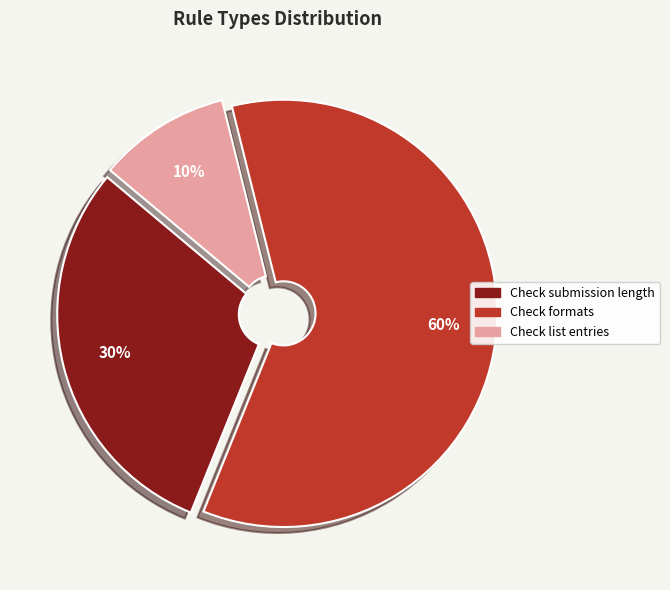

Do Check submission length and Check list entries together represent more than half of the pie?

No